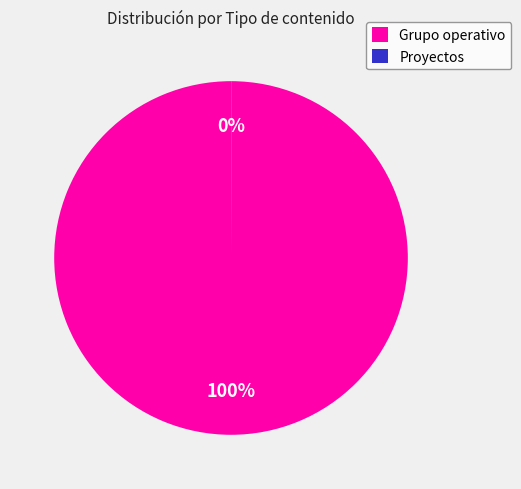

The Grupo operativo slice represents 90% of the pie. True or false?

False